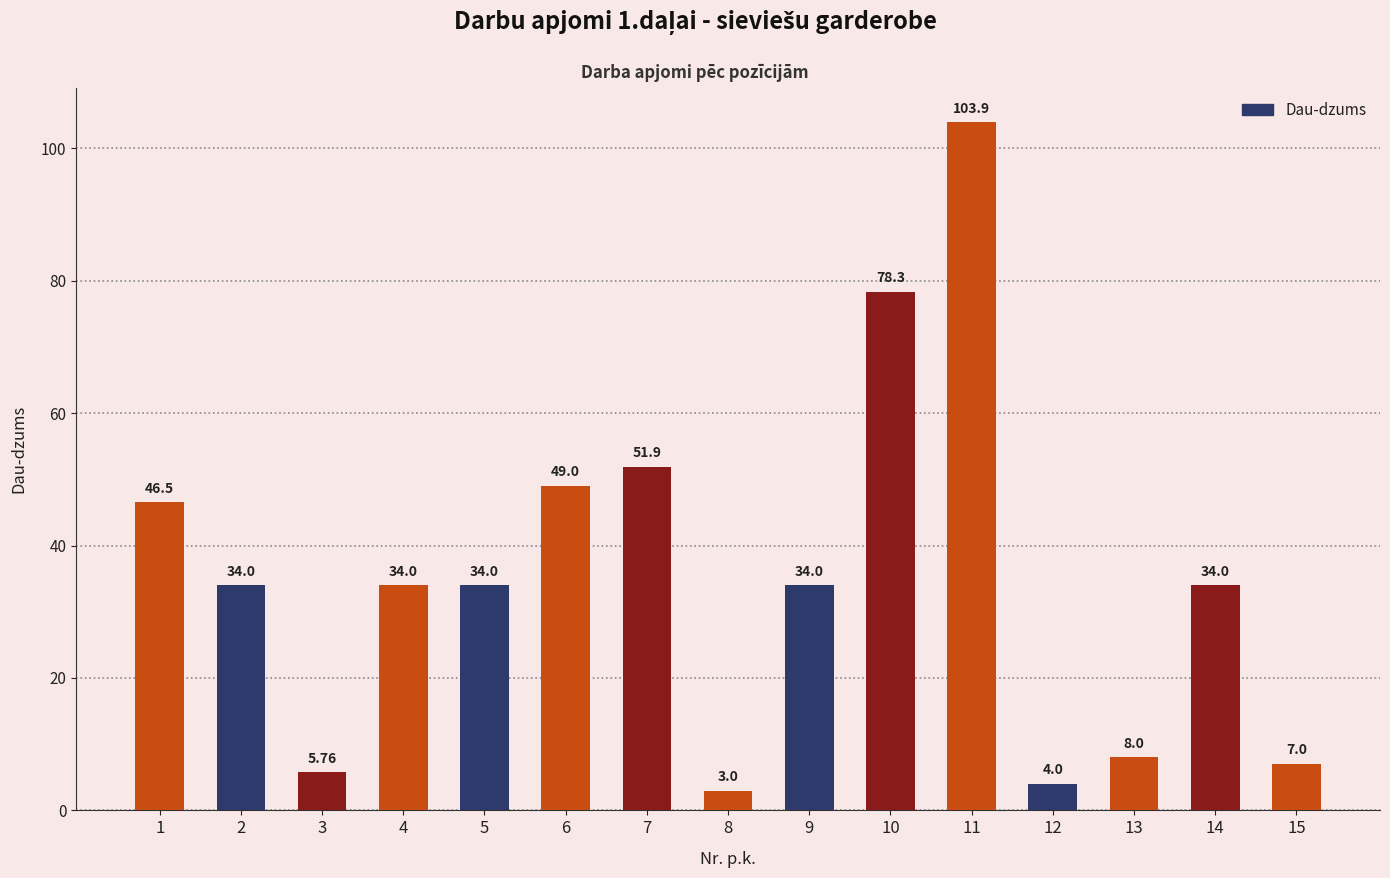

What is the sum of the values at 13 and 8?

11.0